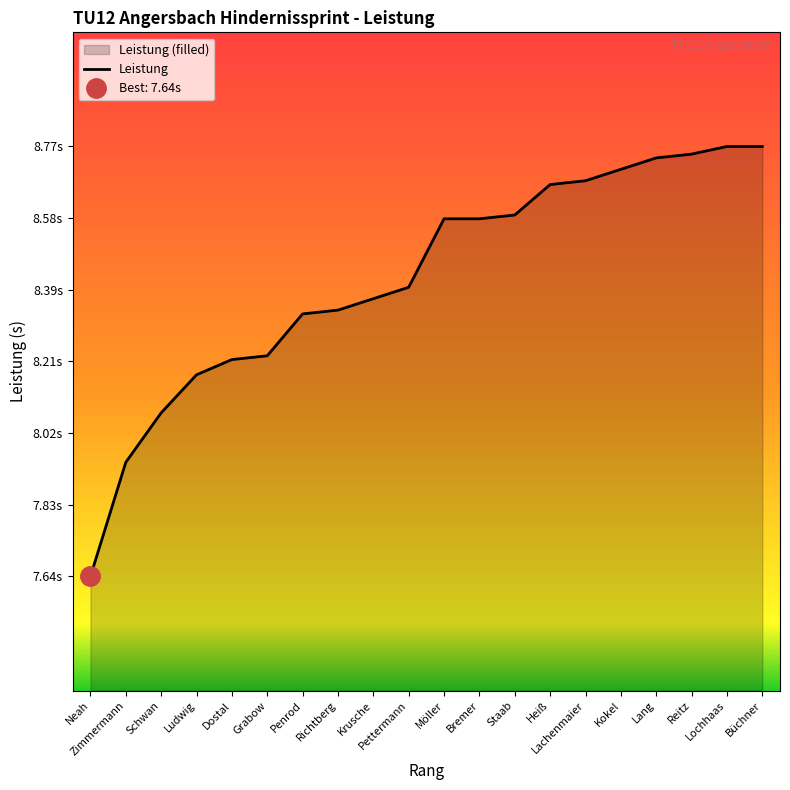

What is the change in value from Grabow to Möller?

+0.4